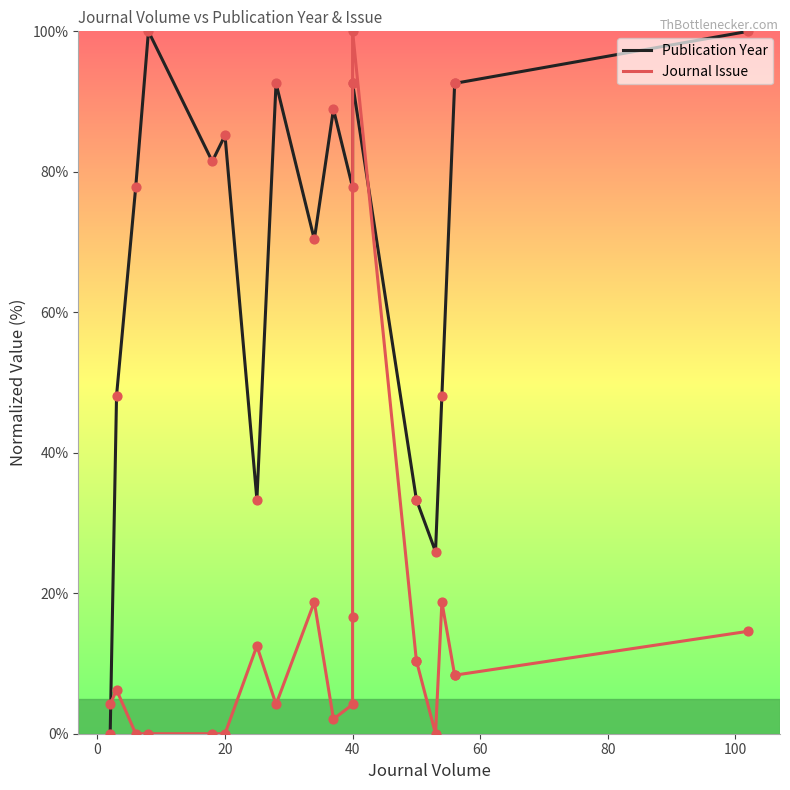

Which series has the largest total across all categories?

Publication Year